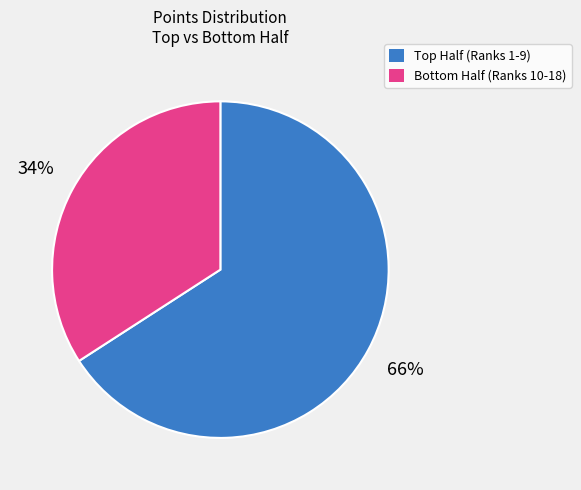

Count the number of slices in the pie.

2